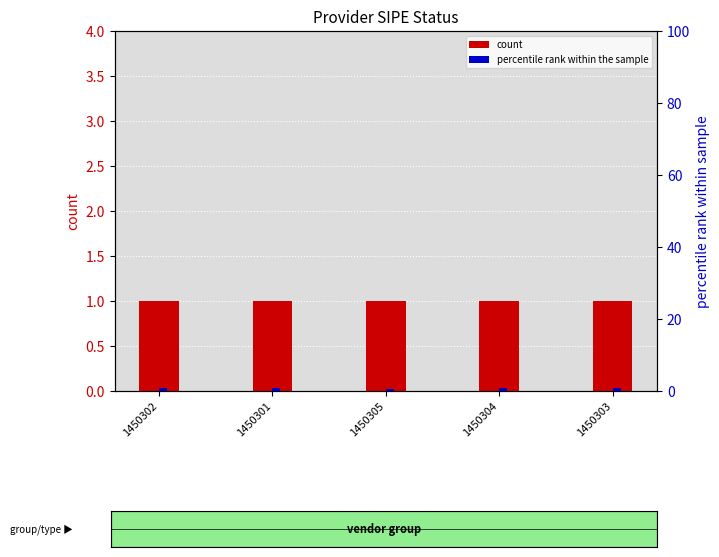

List the series in order of their peak value, highest first.

count, percentile rank within the sample